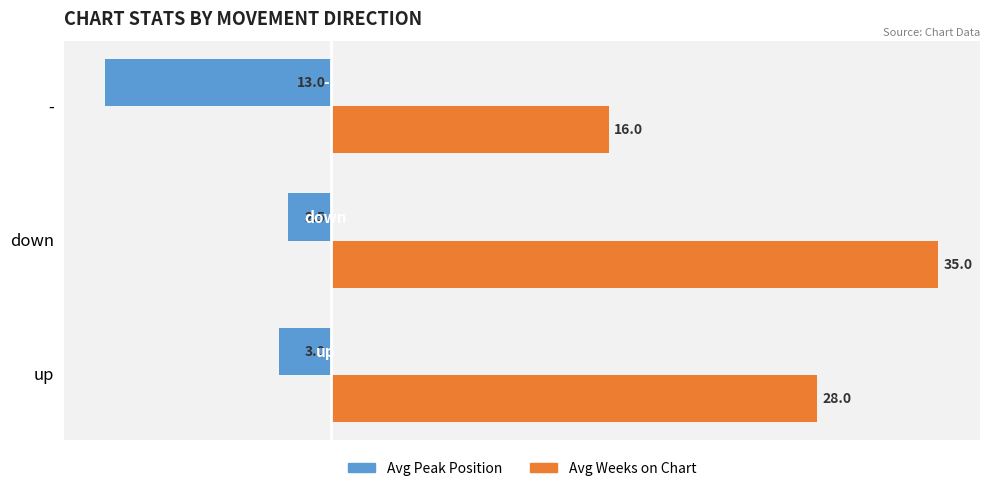

What is the highest value of the Avg Weeks on Chart series?

35.0